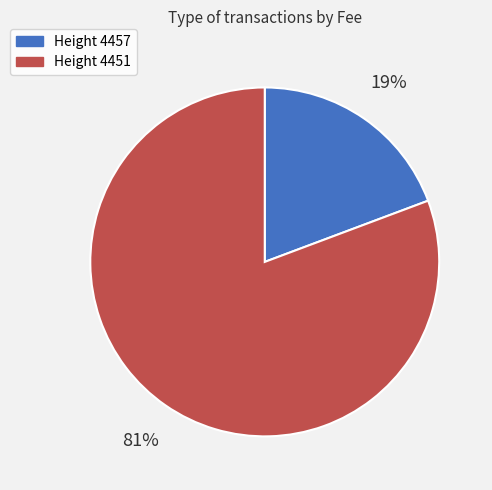

To the nearest percent, what is the combined percentage of Height 4451 and Height 4457?

100%